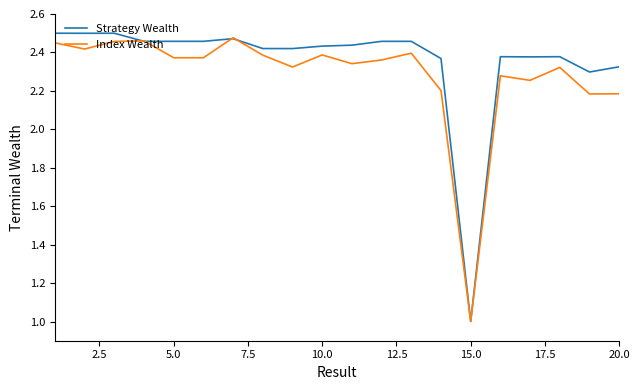

True or false: Strategy Wealth has more than 1 interior local peaks.

True